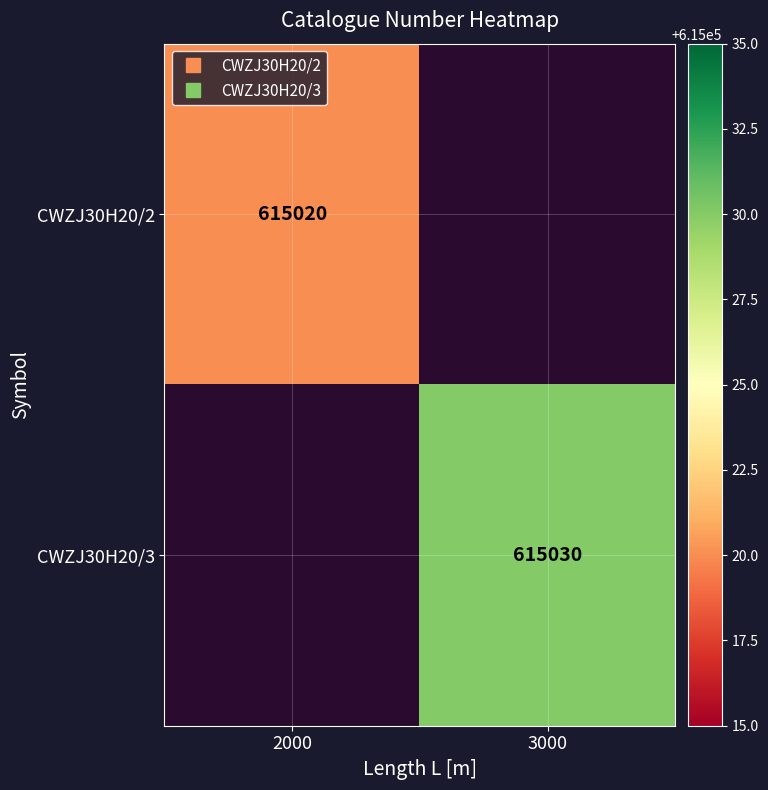

What is the maximum value for CWZJ30H20/2?

615020.0